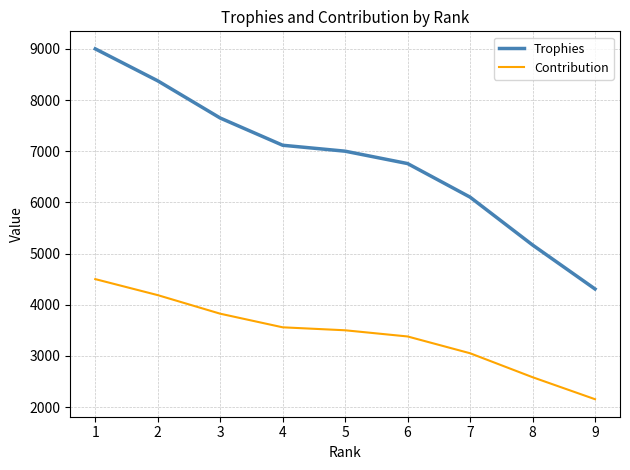

What is the minimum value shown in the chart?

2153